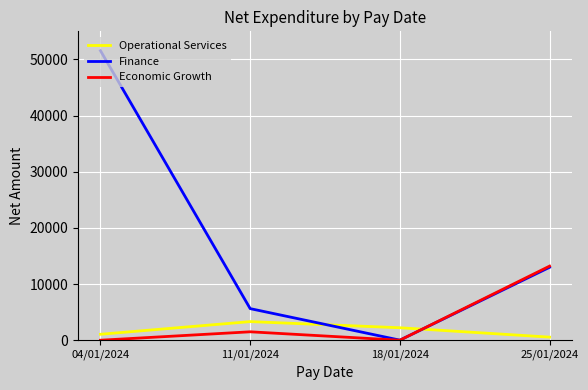

True or false: Finance has a value of 51550.0 at 04/01/2024.

True